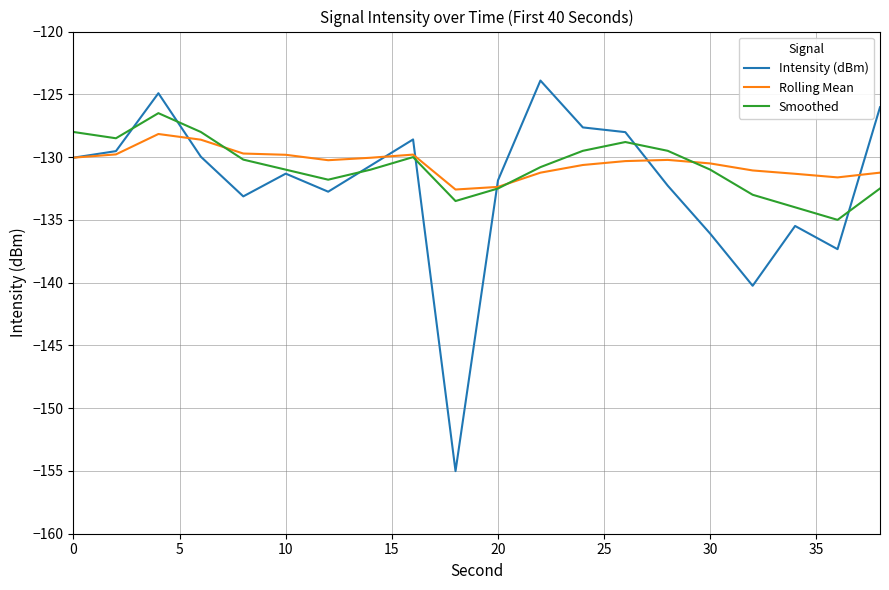

How many distinct data groups are displayed?

3